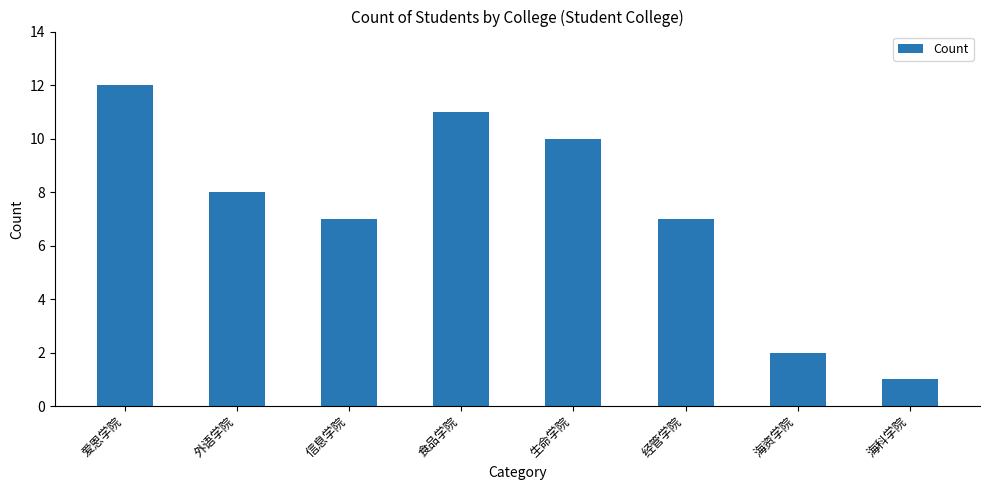

What is the difference between the values at 信息学院 and 爱恩学院?

5